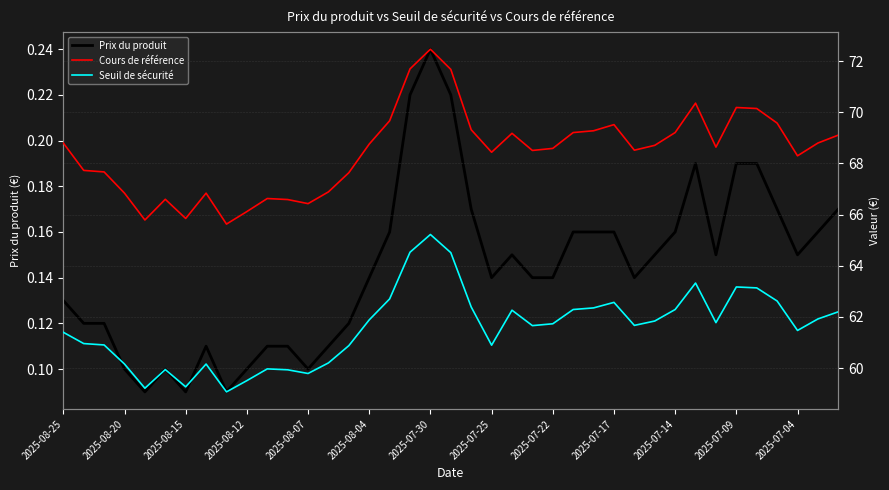

True or false: Prix du produit has more than 0 points higher than both neighbors.

True